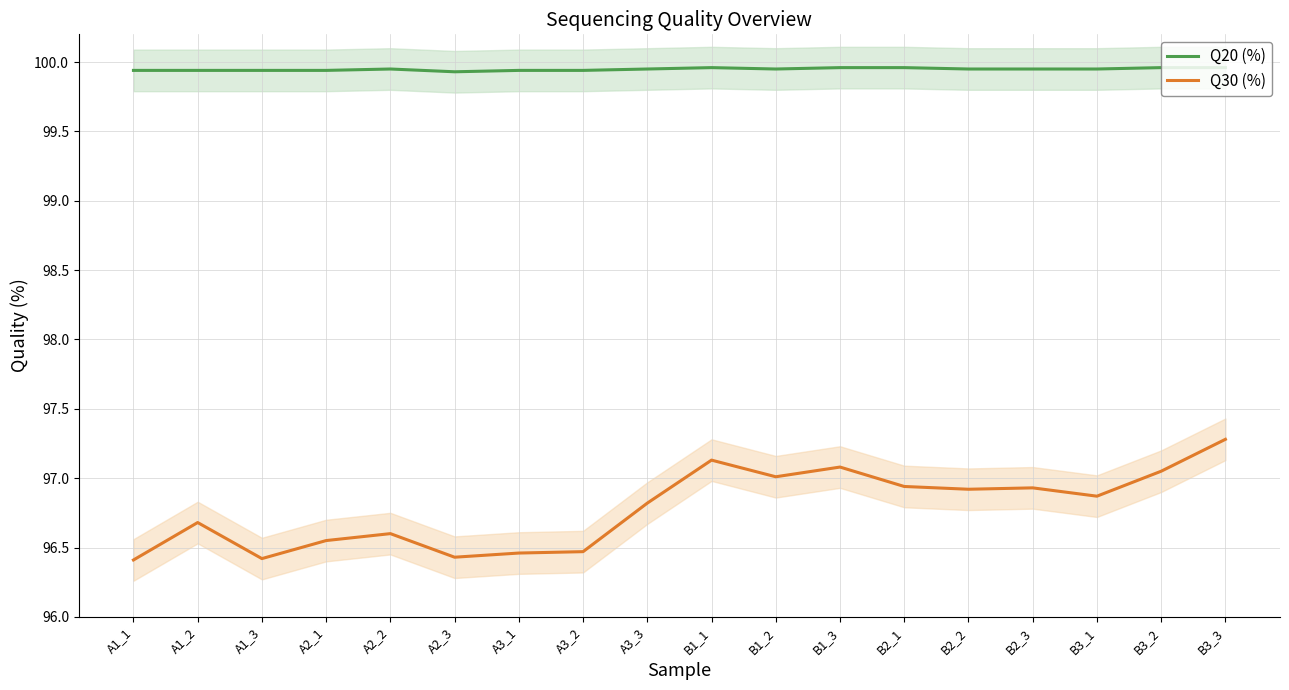

Reading left to right, list all the values displayed in this chart.

Q20 (%): 99.9	99.9	99.9	99.9	100.0	99.9	99.9	99.9	100.0	100.0	100.0	100.0	100.0	100.0	100.0	100.0	100.0	100.0
Q30 (%): 96.4	96.7	96.4	96.5	96.6	96.4	96.5	96.5	96.8	97.1	97.0	97.1	96.9	96.9	96.9	96.9	97.0	97.3